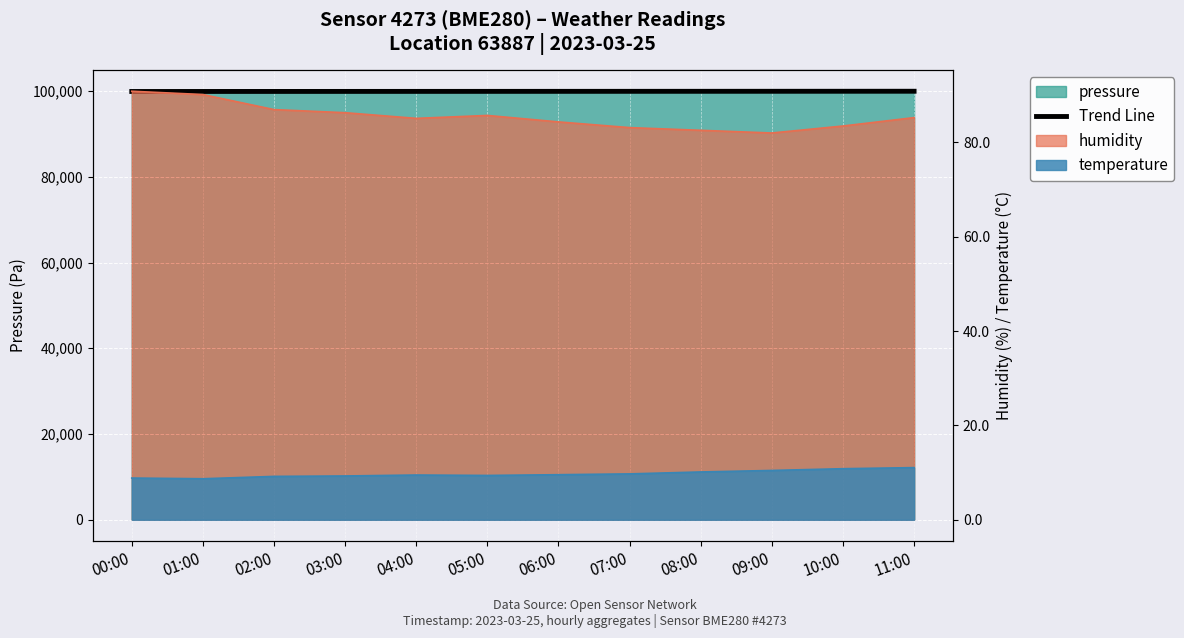

What is the label of the 1st point from the left?

00:00